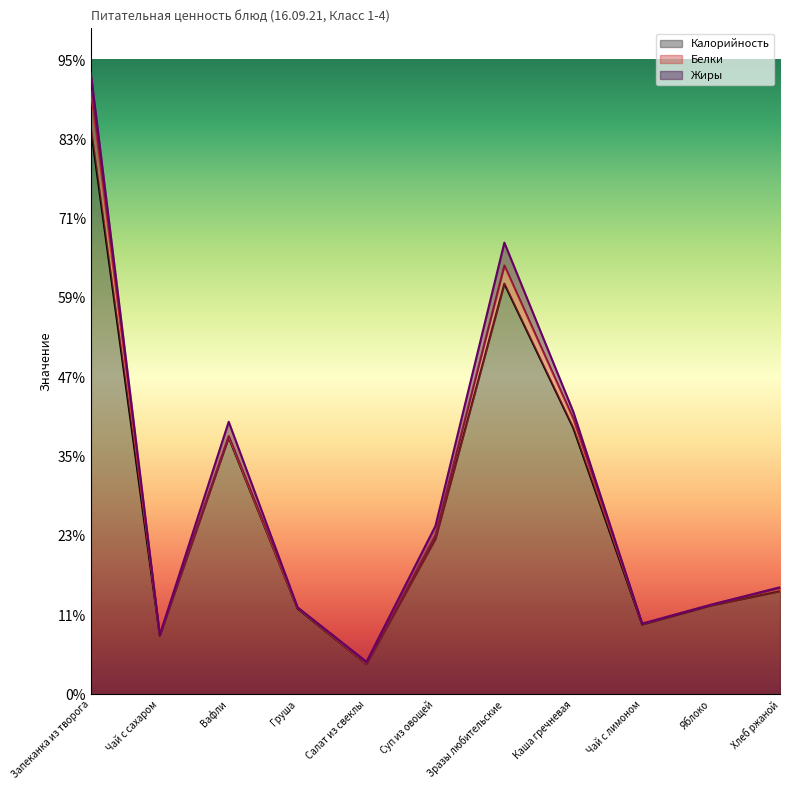

How many interior local peaks does the Калорийность series have?

2